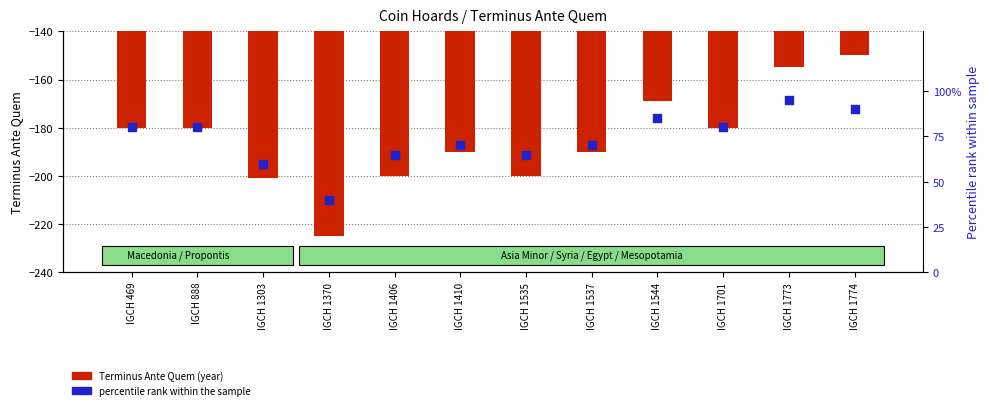

Which series has the largest total across all categories?

percentile rank within the sample